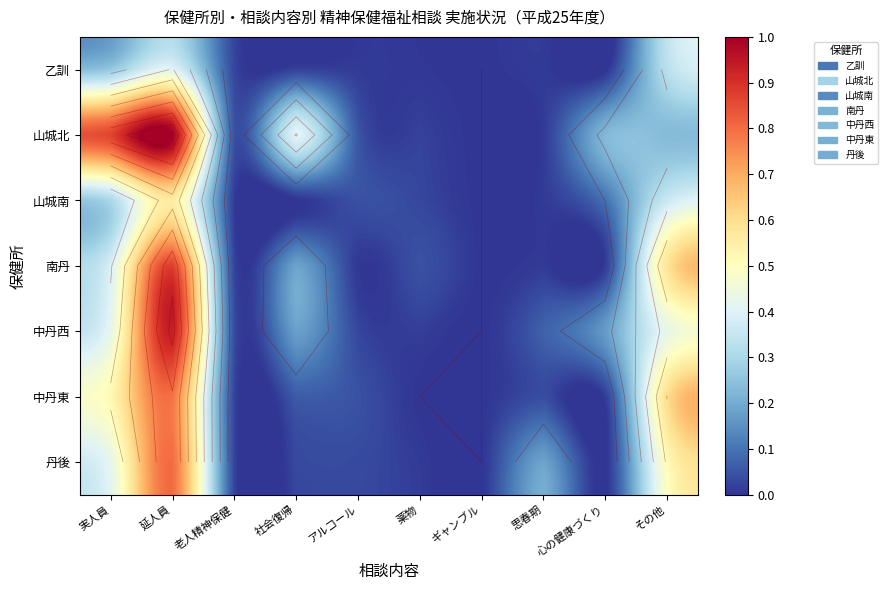

Which series has the largest total across all categories?

山城北